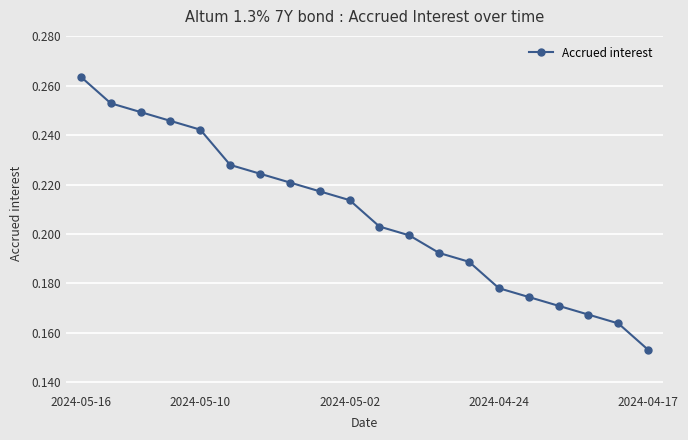

How many values are between 0 and 1?

20